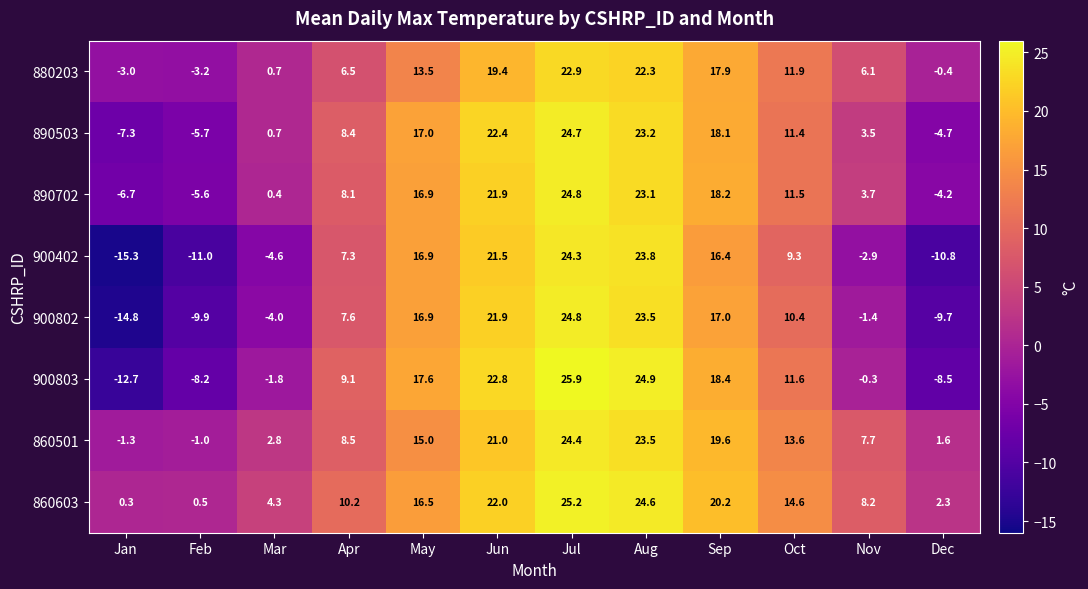

True or false: 890503 has a value of -4.7 at Dec.

True